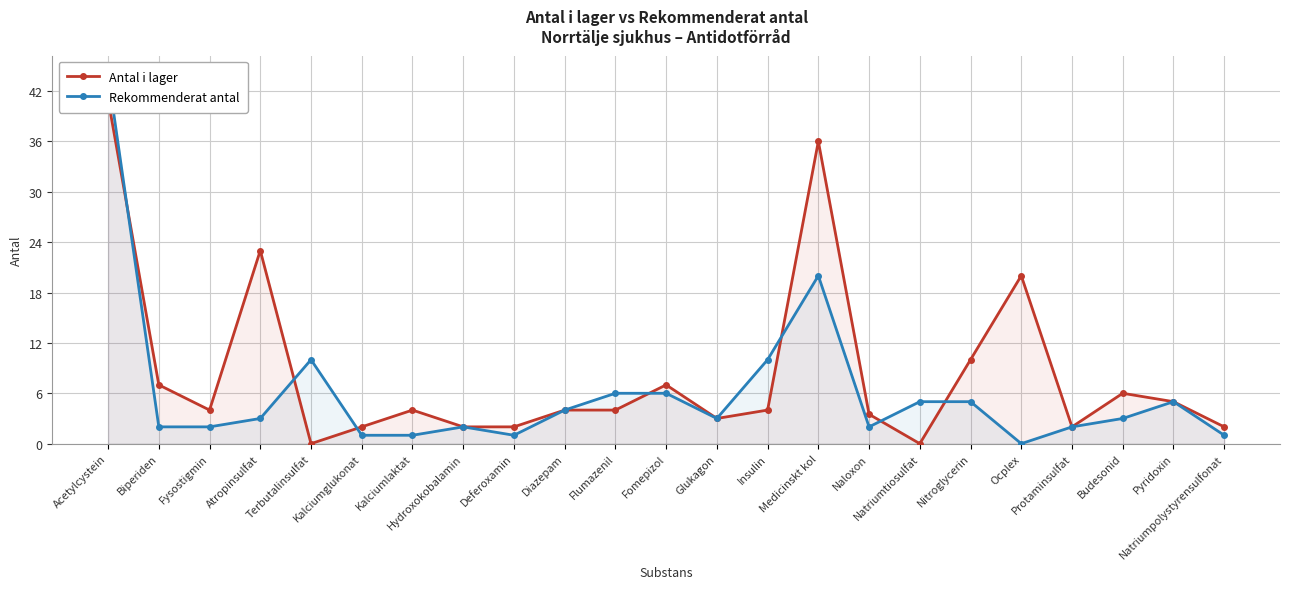

How many lines are shown in the chart?

2